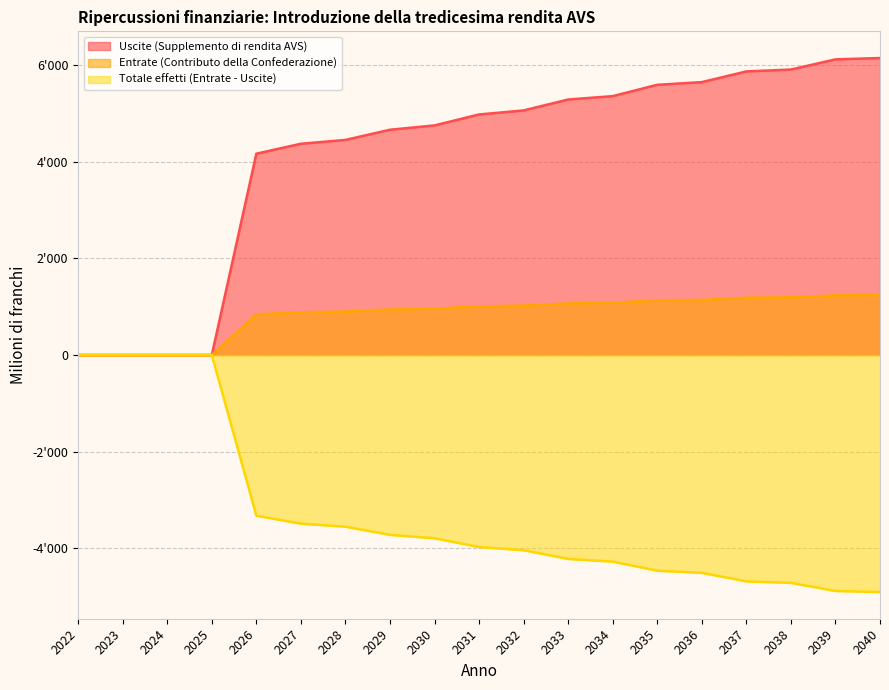

Does the chart have visible grid lines?

Yes